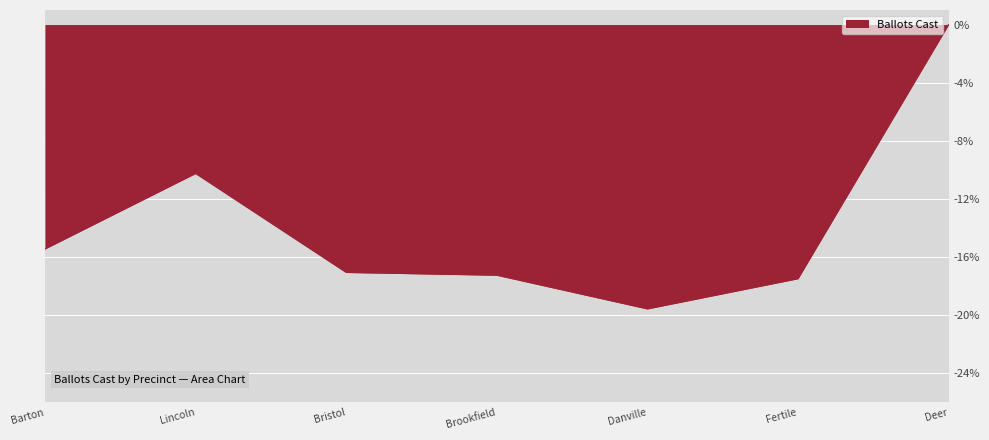

What position from the left is Fertile?

6